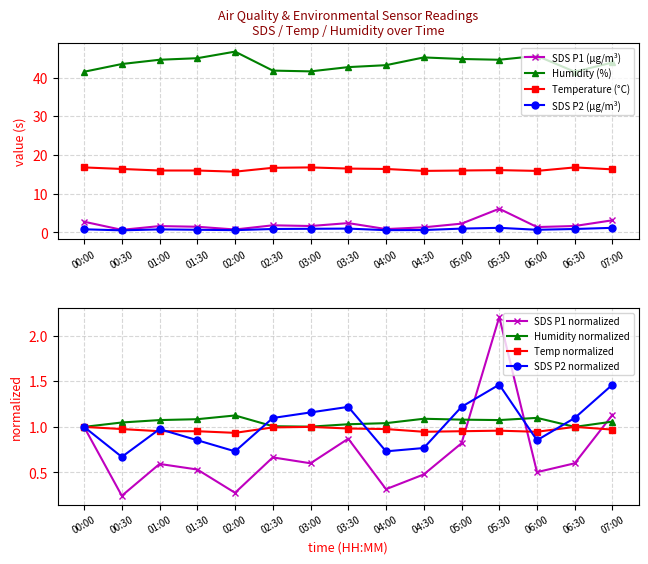

True or false: Humidity and SDS_P2 cross at least once.

False